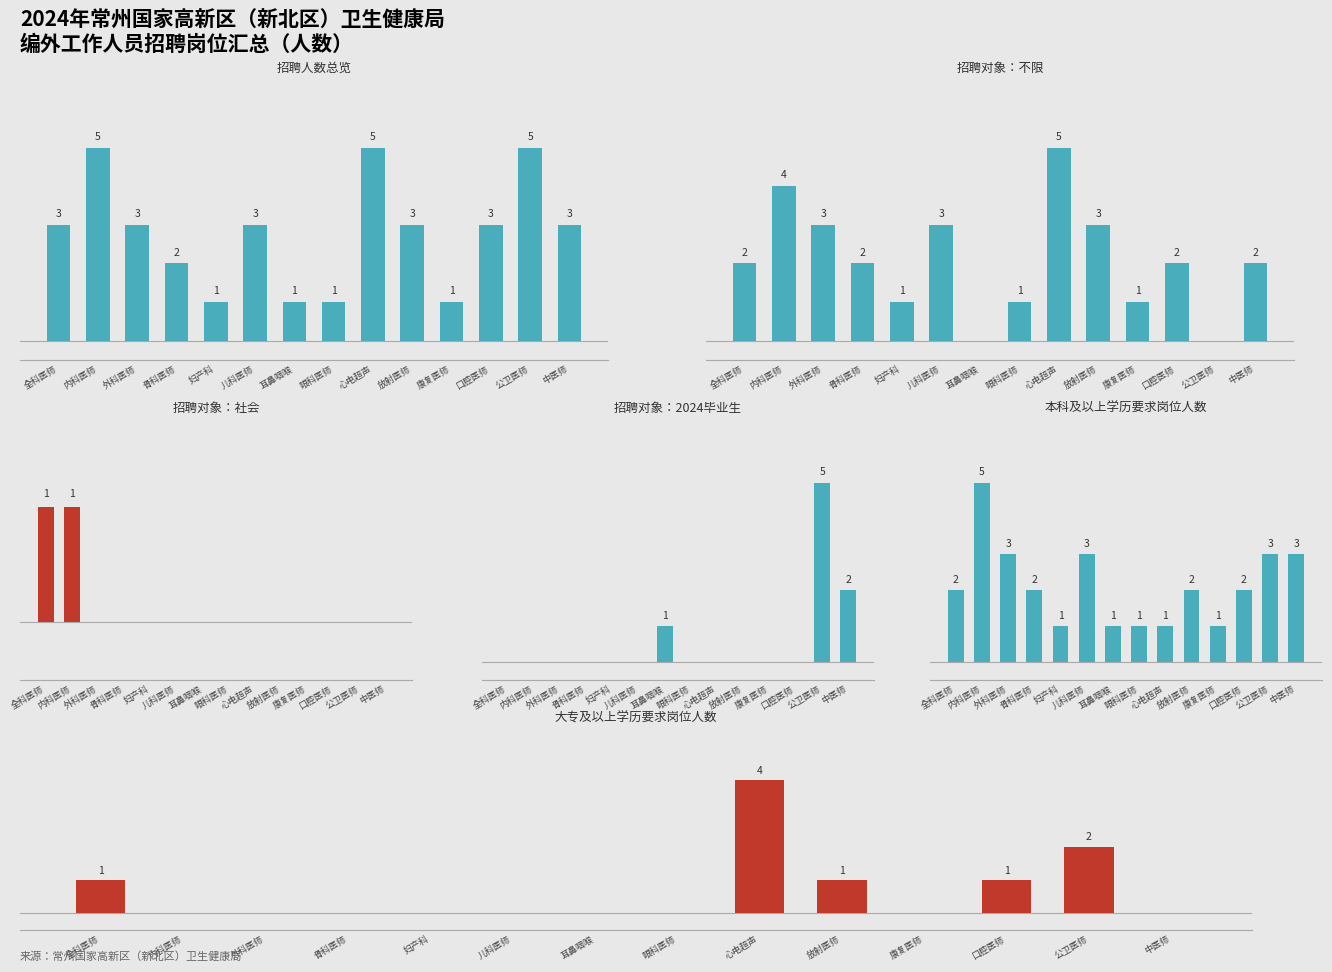

Which series has the largest total across all categories?

招聘人数总览